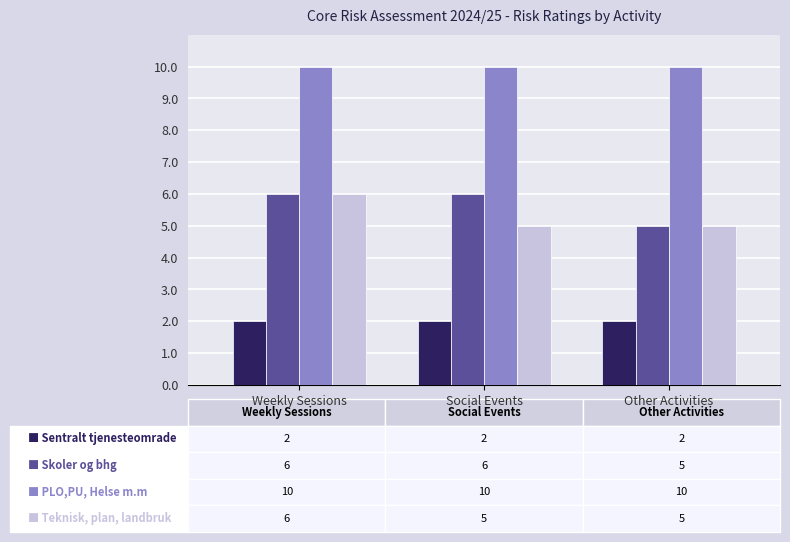

What is the maximum value shown in the chart?

10